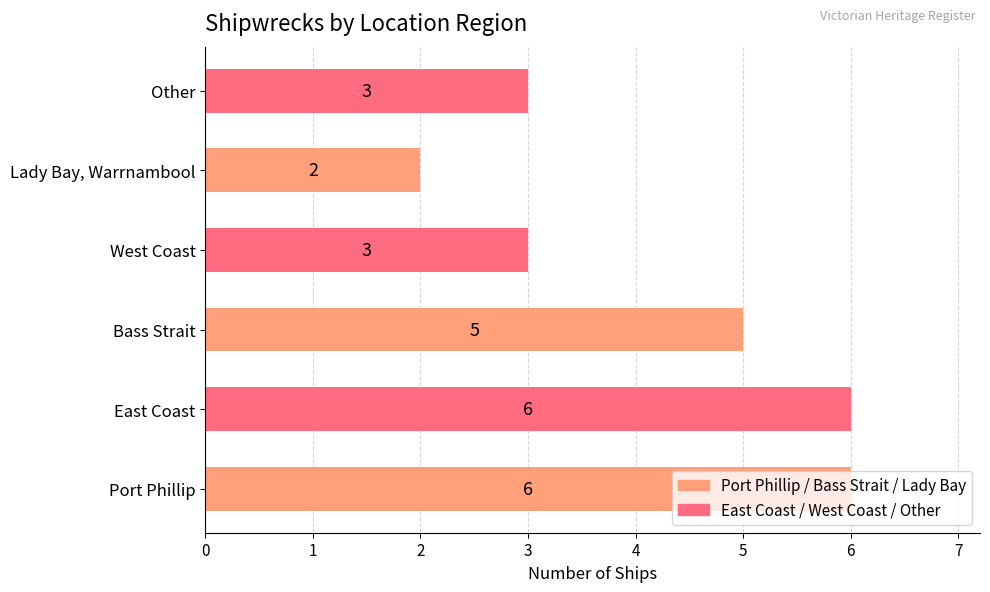

What is the average value?

4